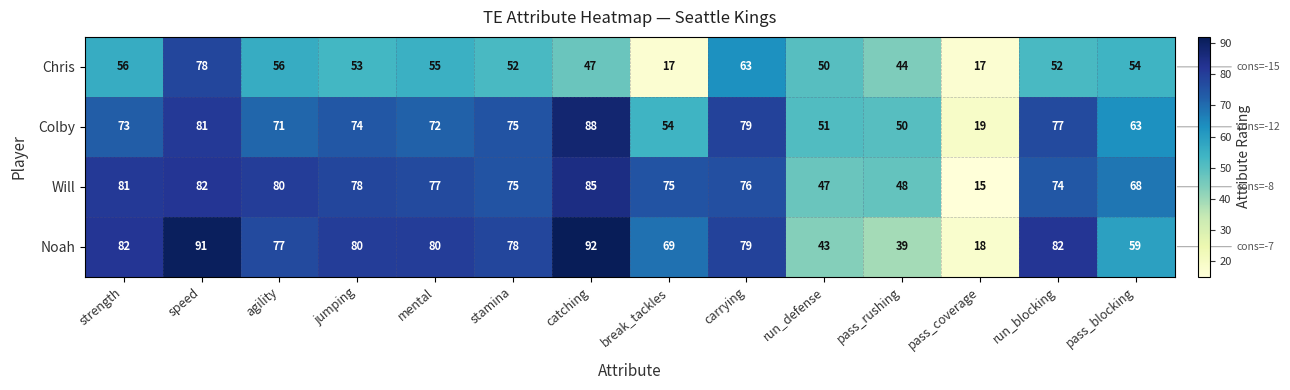

At which category is the sum across all series the highest?

speed